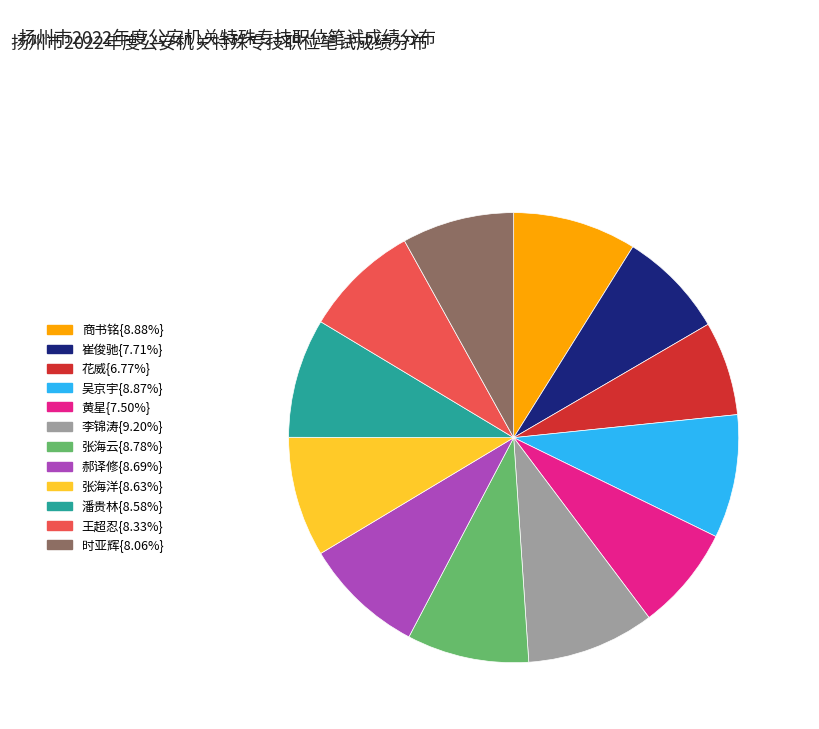

Is there a majority slice in this chart?

No